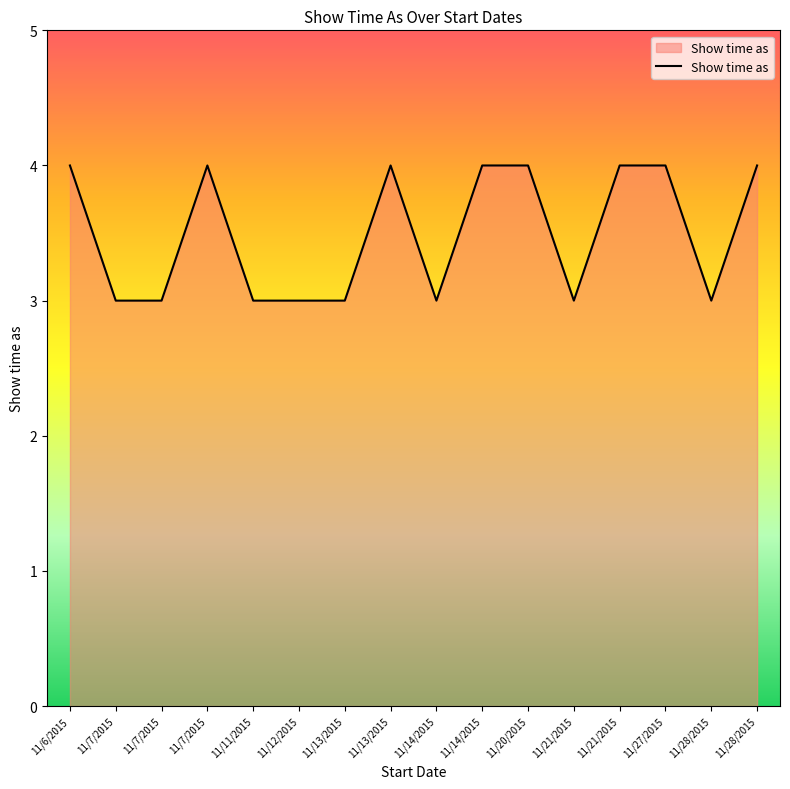

What is the difference between the maximum and minimum values?

1